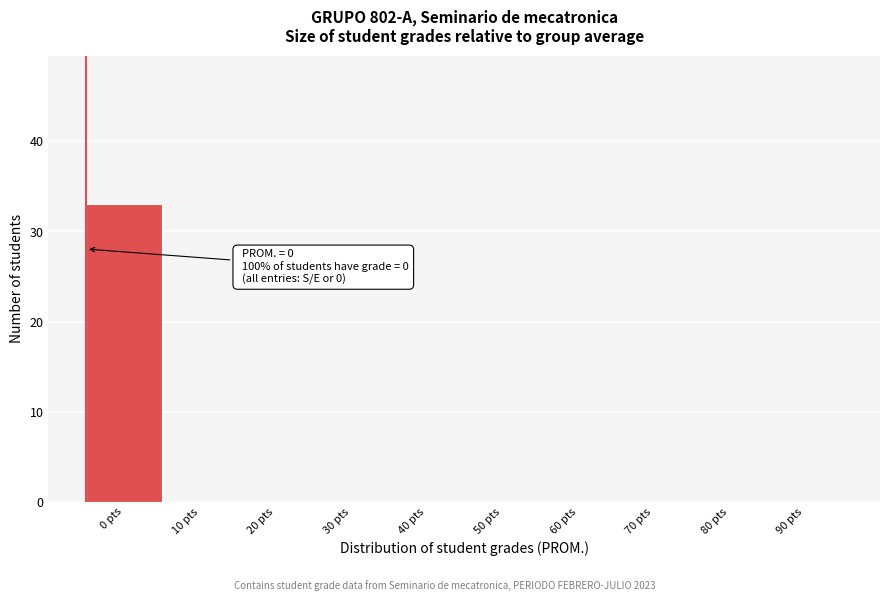

Reading left to right, extract all data points from this chart.

0 pts=33	10 pts=0	20 pts=0	30 pts=0	40 pts=0	50 pts=0	60 pts=0	70 pts=0	80 pts=0	90 pts=0